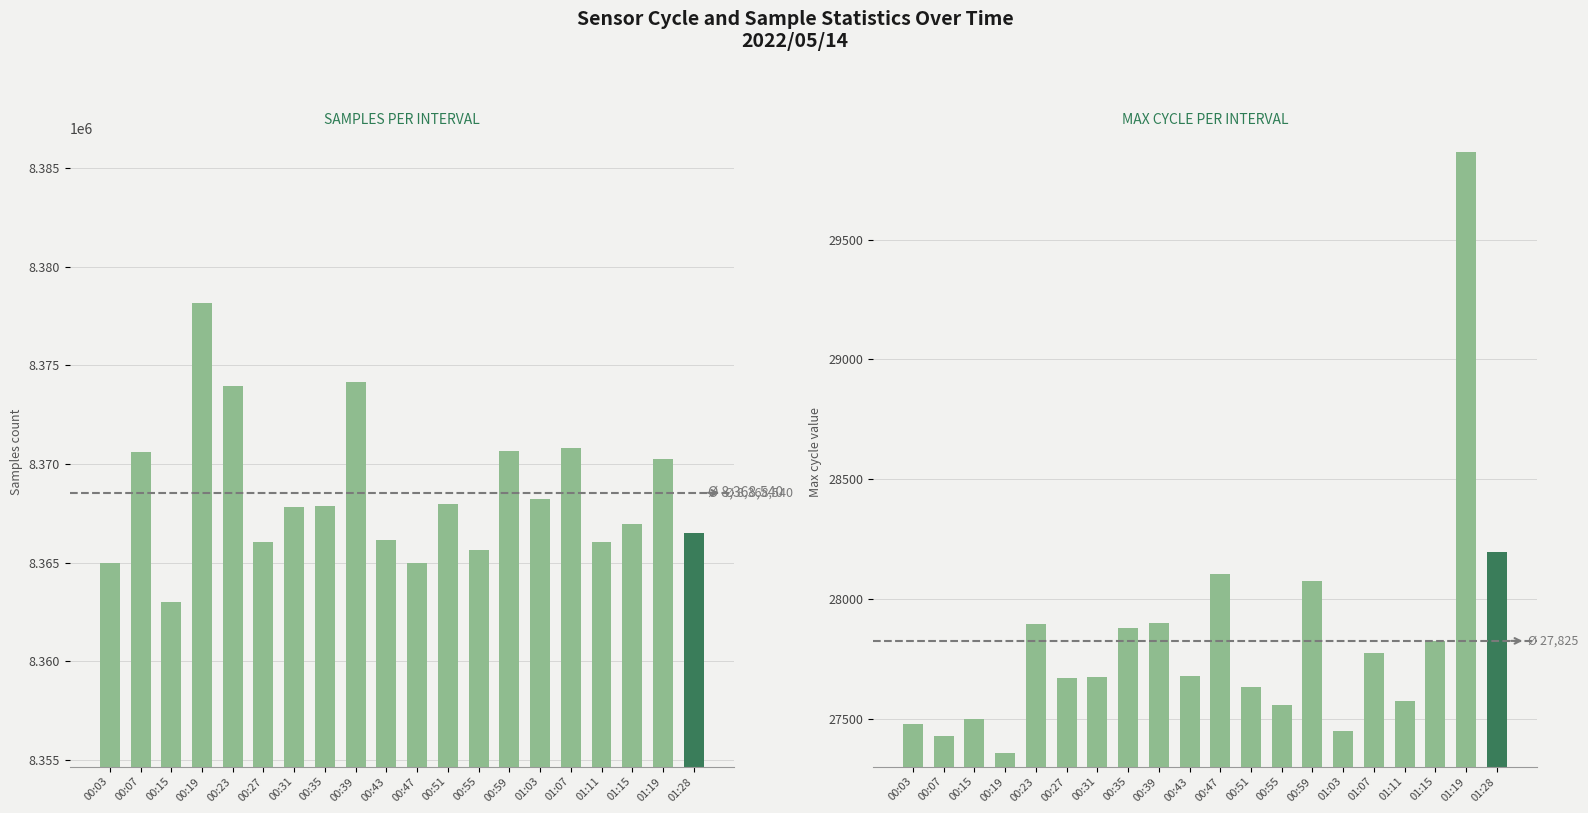

What is the difference between the Max_cycle values at 01:11 and 00:35?

304